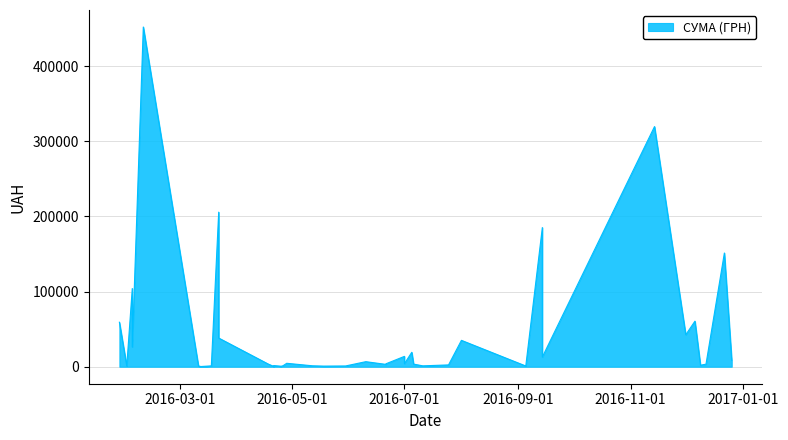

Rank the categories by value from highest to lowest.

35, 6, 29, 7, 1, 36, 4, 39, 5, 30, 10, 37, 14, 15, 8, 0, 19, 23, 16, 18, 28, 13, 2, 17, 11, 3, 27, 24, 22, 12, 31, 20, 38, 34, 9, 21, 25, 32, 26, 33